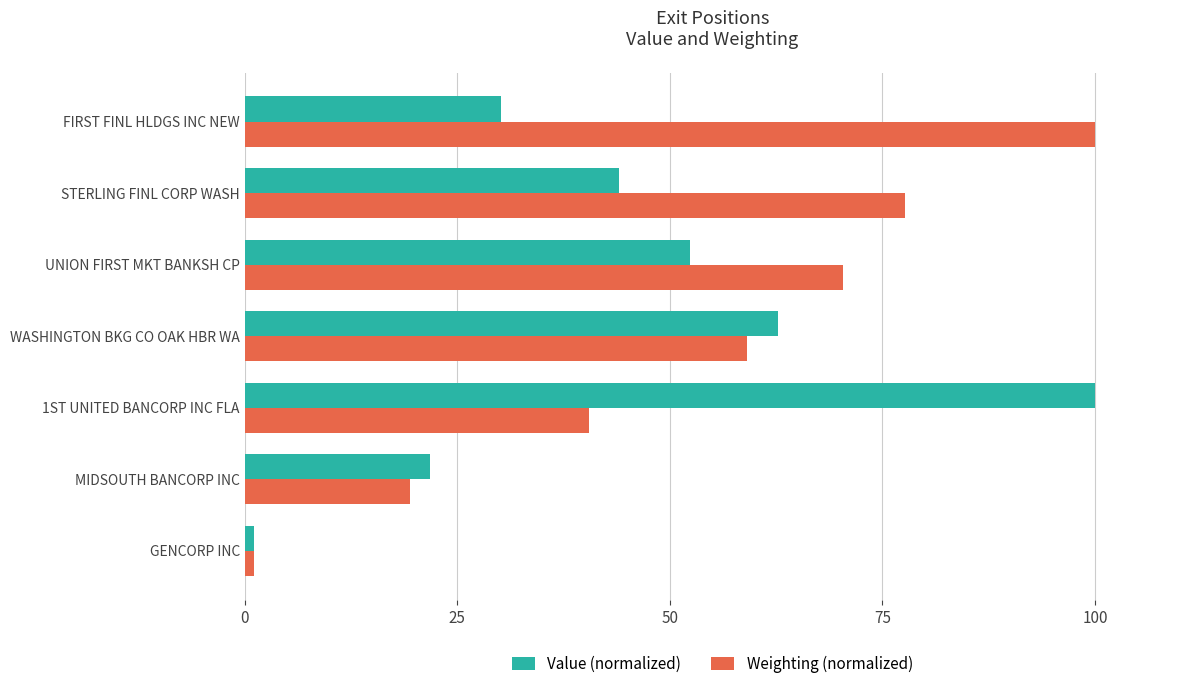

Which series changed the most between MIDSOUTH BANCORP INC and WASHINGTON BKG CO OAK HBR WA?

Value (normalized)